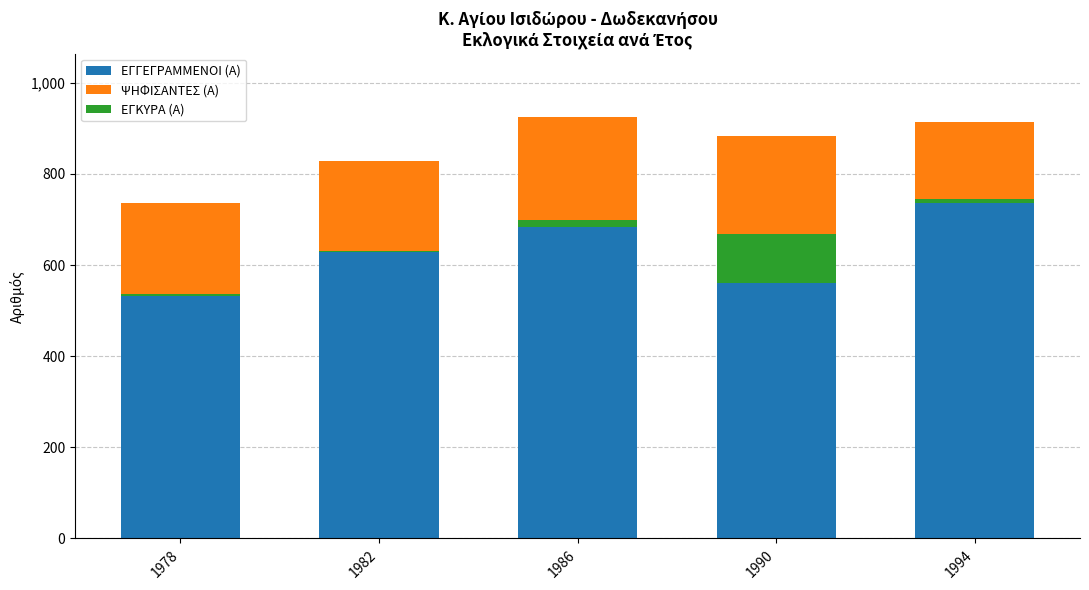

What is the greatest value displayed?

925